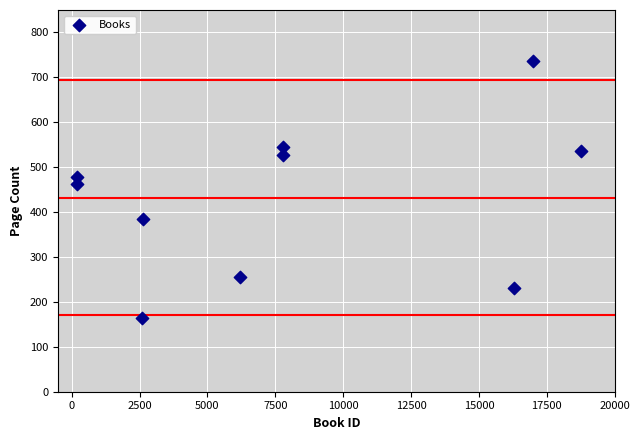

What is the average X value?

7940